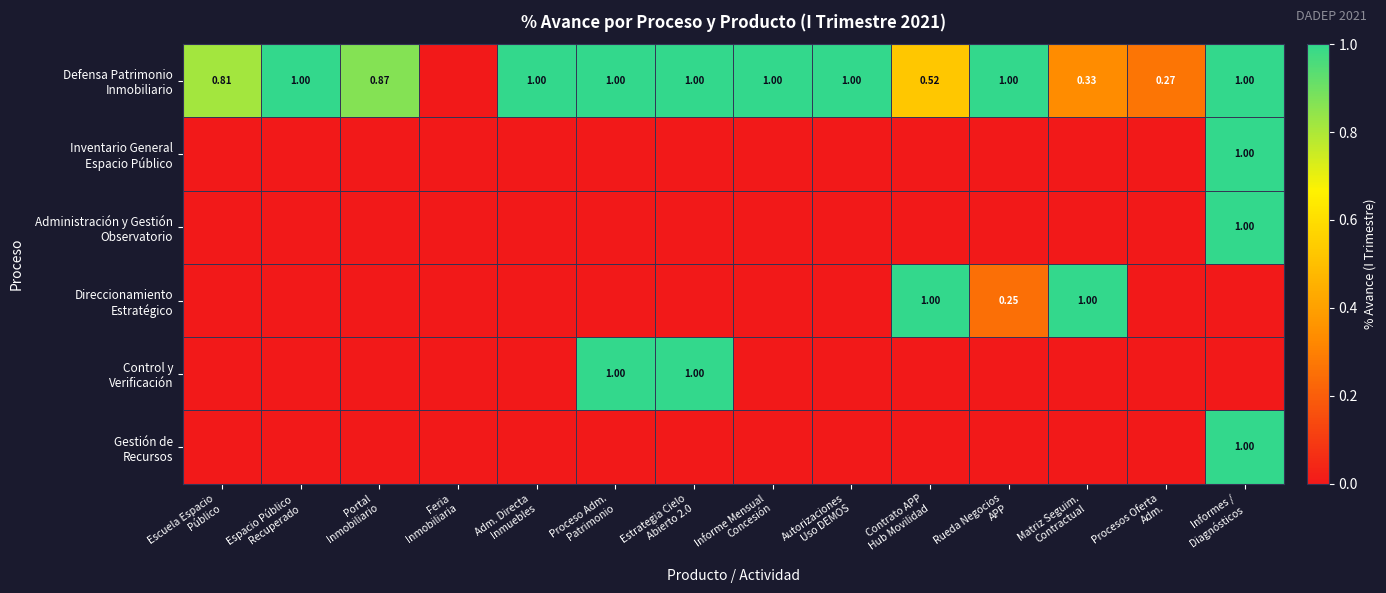

What is the difference between the maximum and minimum values in the Defensa Patrimonio Inmobiliario series?

1.0